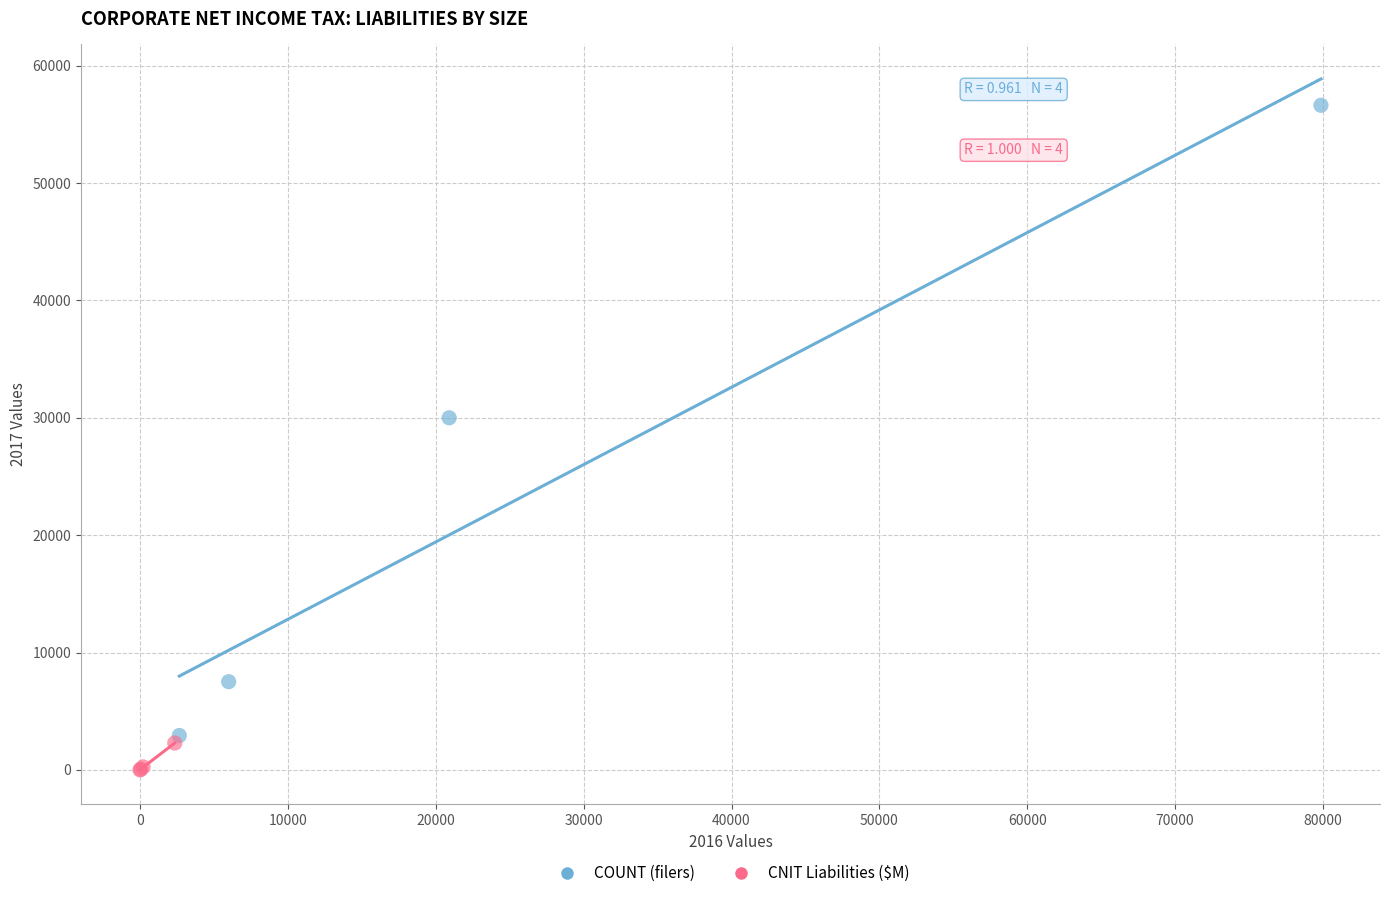

Which series has the largest Y range (max minus min)?

COUNT (filers)